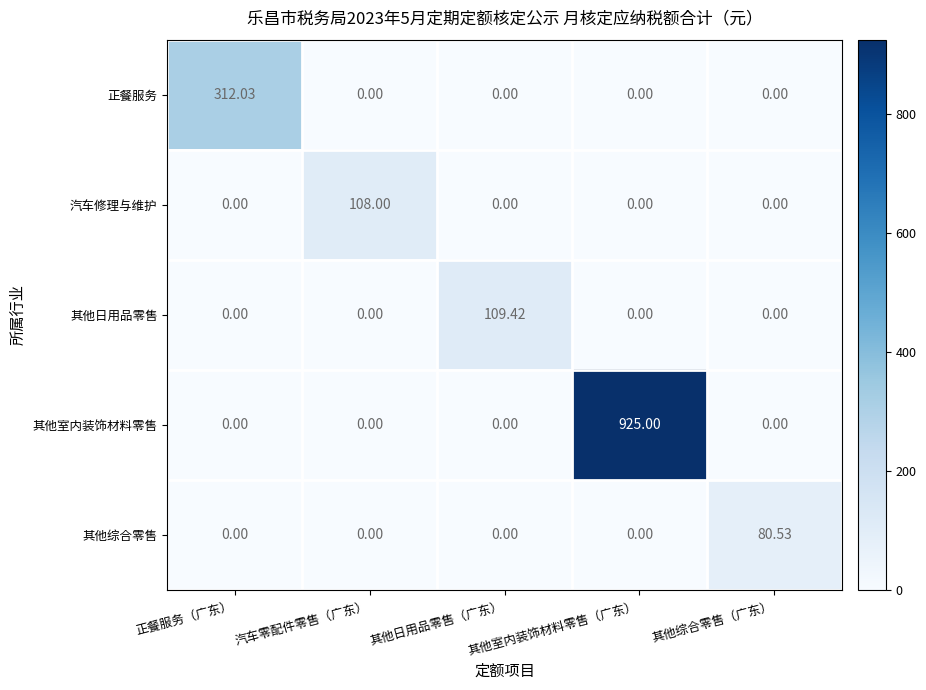

Which series has the largest total across all categories?

其他室内装饰材料零售